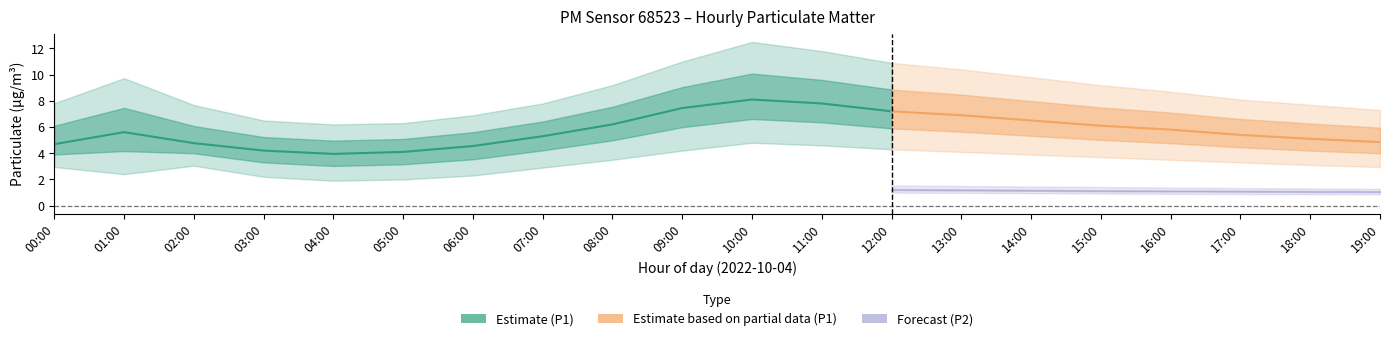

What is the difference between the P1_upper values at 14:00 and 02:00?

2.1